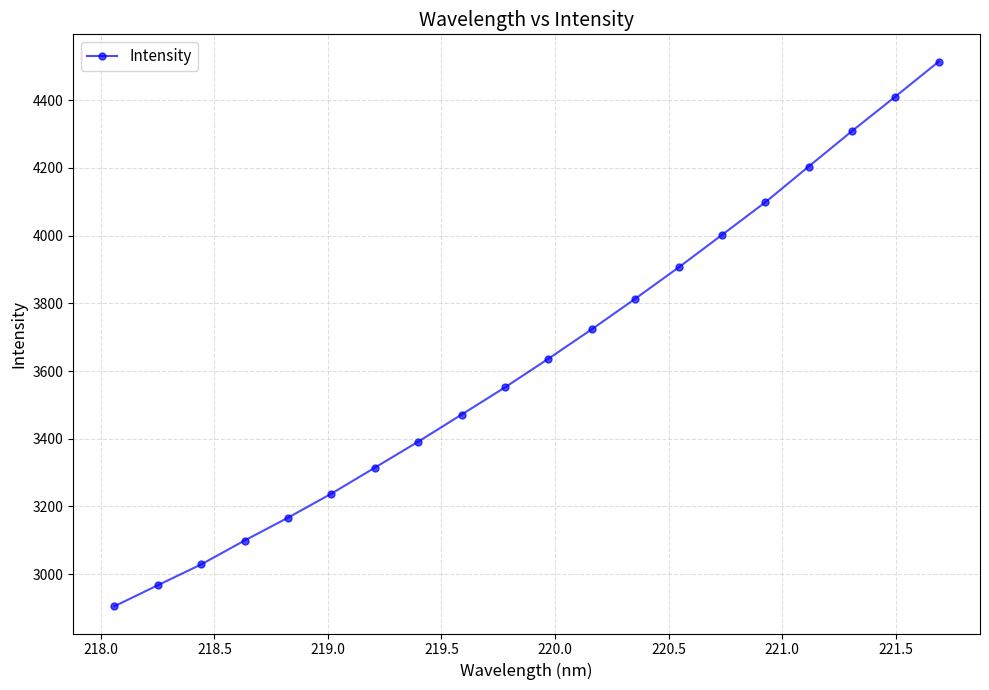

What is the greatest value displayed?

4514.1